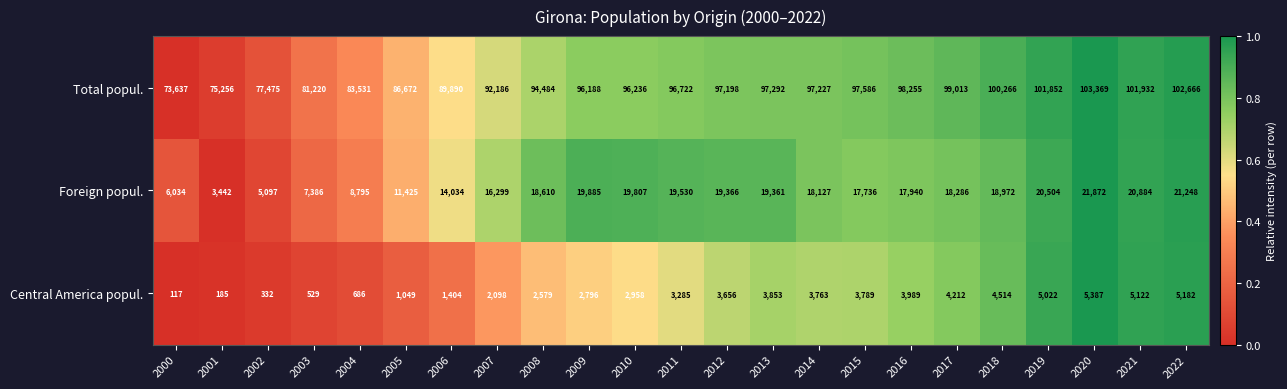

Count the number of categories in the chart.

23